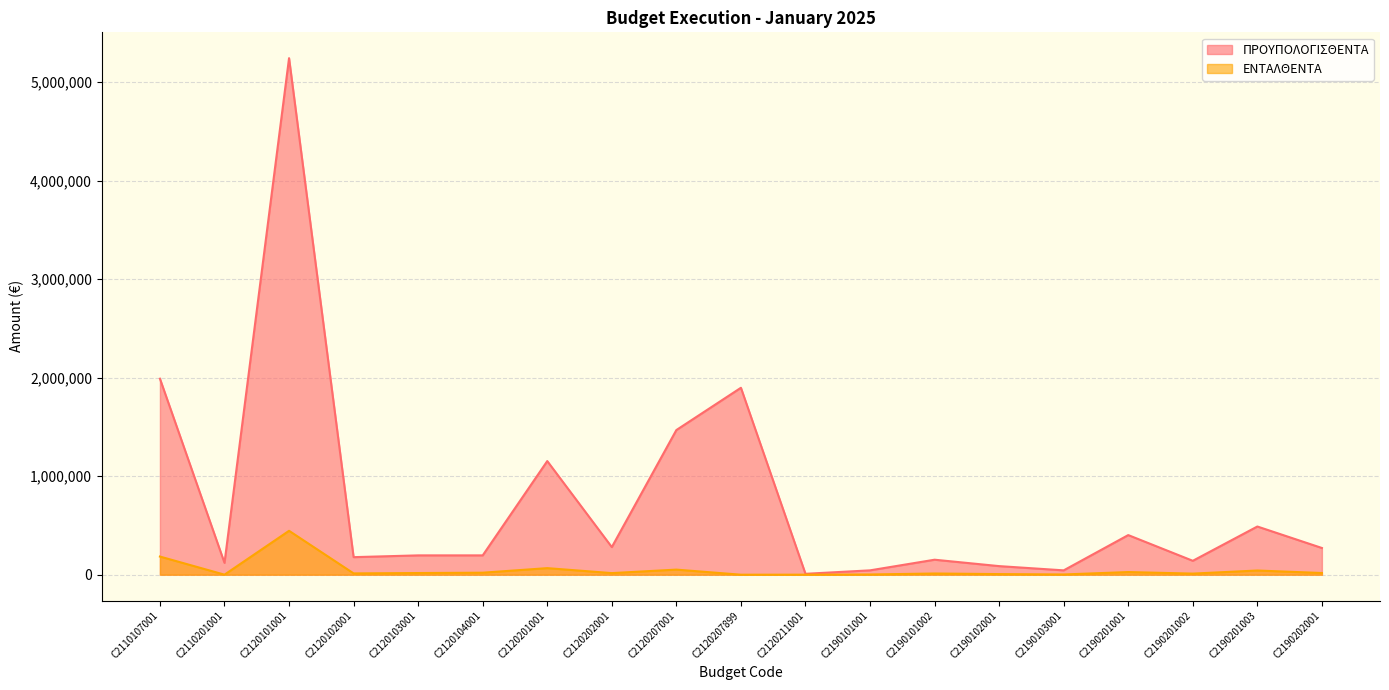

Reading left to right, transcribe all the data shown in this chart.

ΠΡΟΥΠΟΛΟΓΙΣΘΕΝΤΑ: C2110107001=1989000.0	C2110201001=120000.0	C2120101001=5242000.0	C2120102001=178000.0	C2120103001=196000.0	C2120104001=196000.0	C2120201001=1153000.0	C2120202001=280000.0	C2120207001=1468000.0	C2120207899=1897000.0	C2120211001=9000.0	C2190101001=44000.0	C2190101002=152000.0	C2190102001=87000.0	C2190103001=44000.0	C2190201001=402000.0	C2190201002=141000.0	C2190201003=489000.0	C2190202001=271000.0
ΕΝΤΑΛΘΕΝΤΑ: C2110107001=184121.3	C2110201001=360.0	C2120101001=445409.5	C2120102001=13167.0	C2120103001=16802.3	C2120104001=20306.0	C2120201001=66573.0	C2120202001=16158.9	C2120207001=51593.4	C2120207899=0.0	C2120211001=217.4	C2190101001=2237.2	C2190101002=12103.2	C2190102001=6142.2	C2190103001=2331.8	C2190201001=26758.8	C2190201002=11122.5	C2190201003=42522.0	C2190202001=17104.1